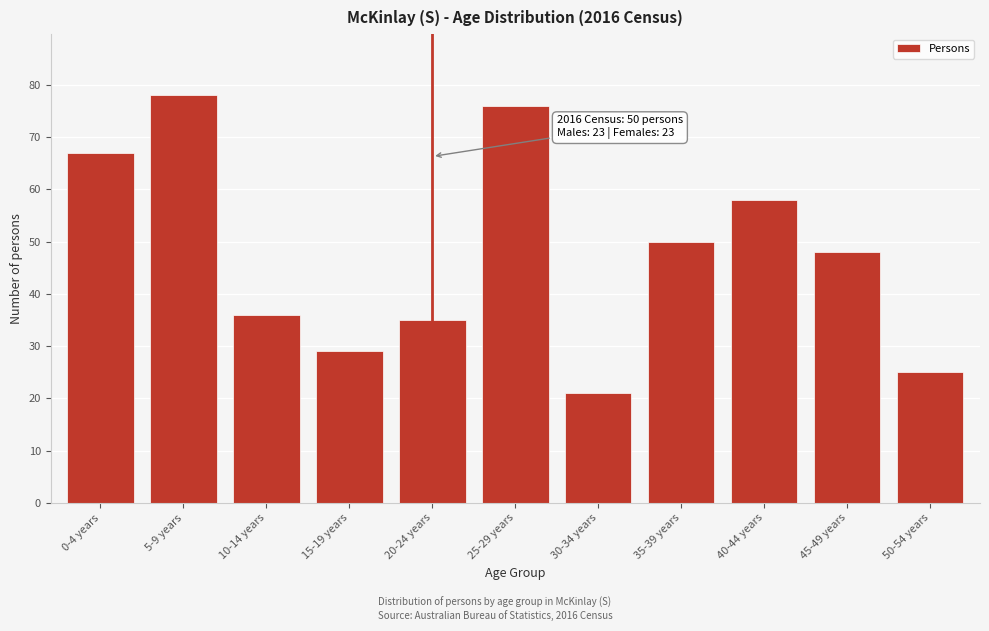

Reading left to right, extract all data points from this chart.

0-4 years=67	5-9 years=78	10-14 years=36	15-19 years=29	20-24 years=35	25-29 years=76	30-34 years=21	35-39 years=50	40-44 years=58	45-49 years=48	50-54 years=25